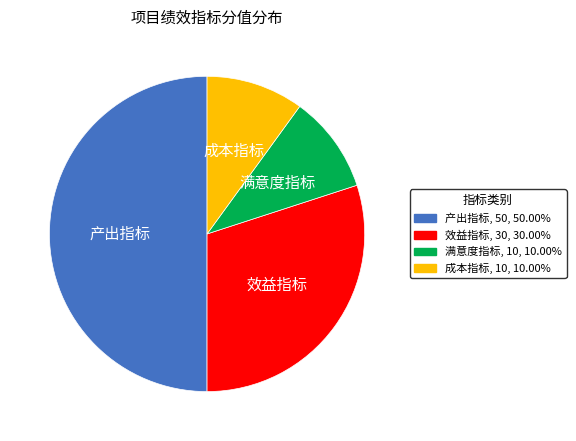

What is the largest slice in the pie chart?

产出指标